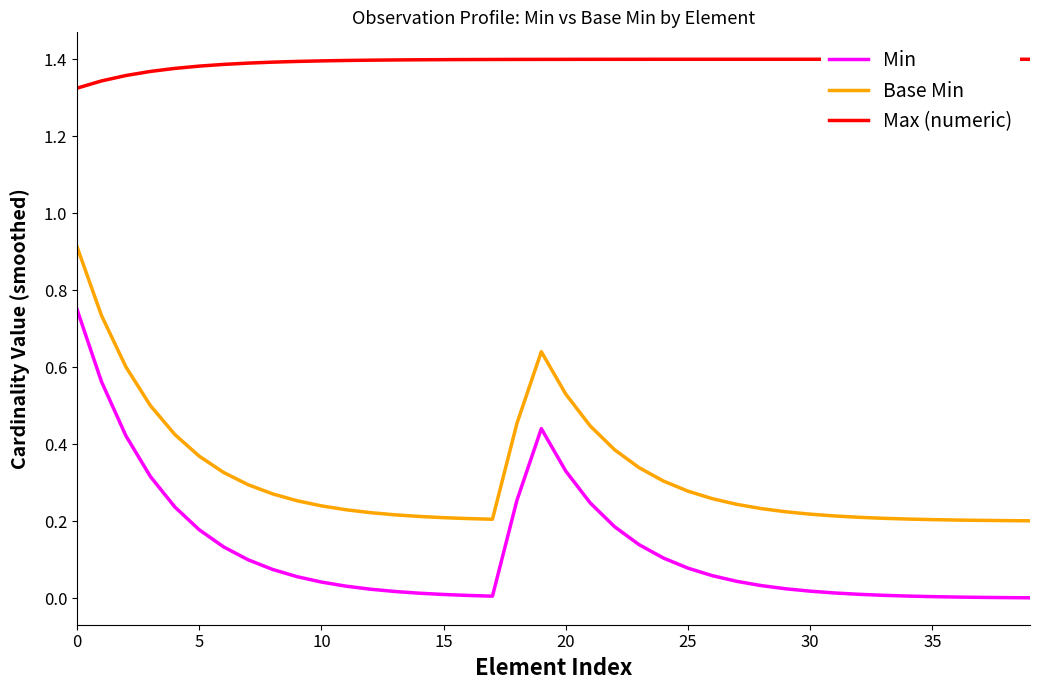

Which series has the largest total across all categories?

Max (numeric)